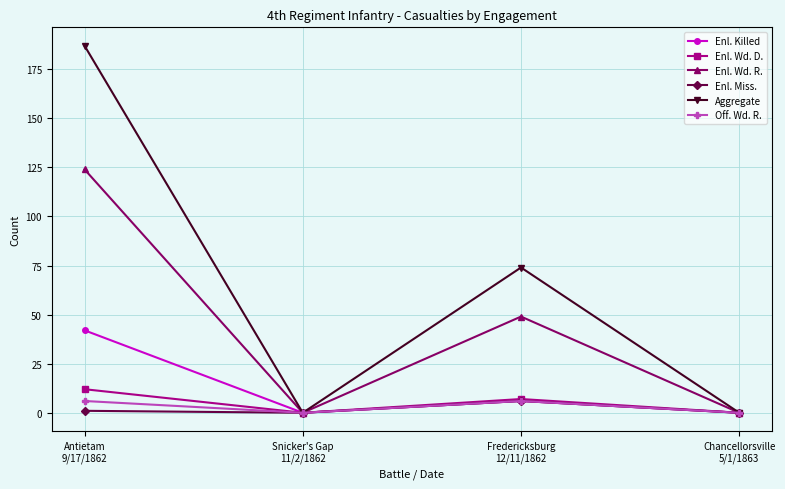

Is this an area chart (filled region under the line)?

No